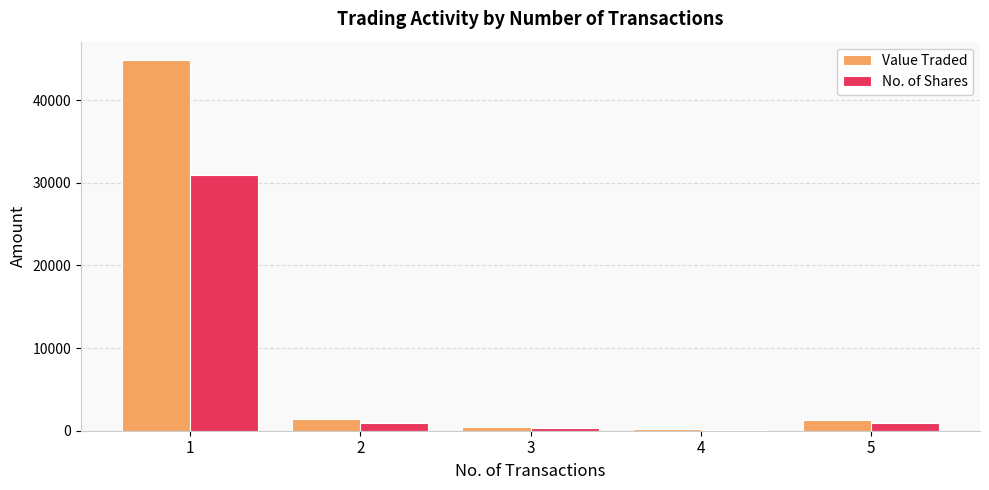

What is the spread (max minus min) of values at 1?

13858